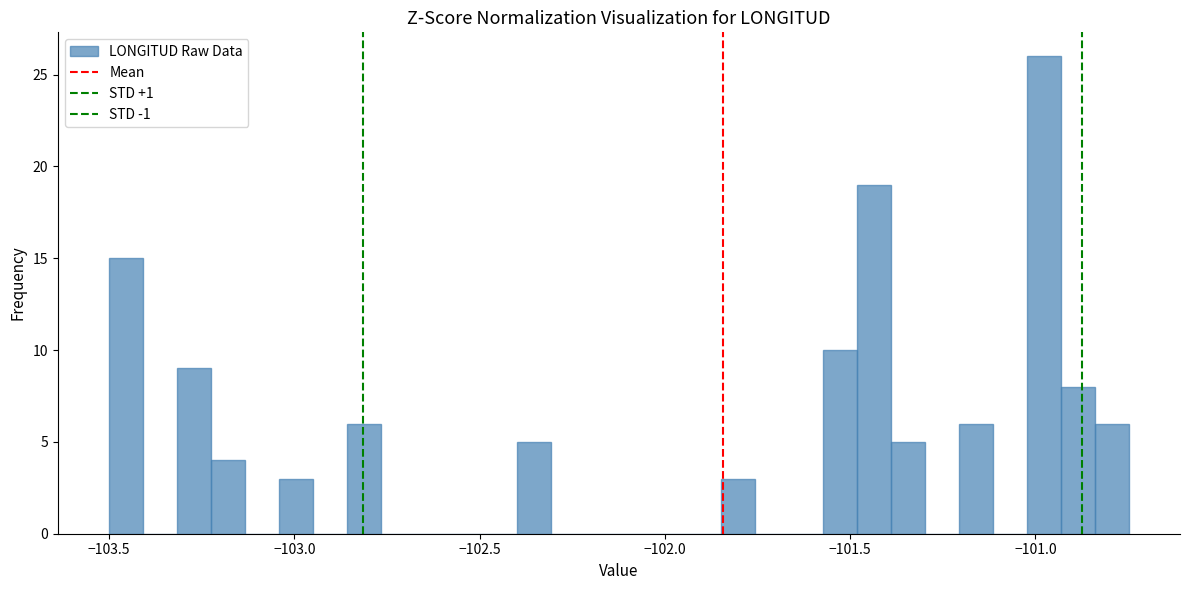

Read against the x-axis, roughly where is the centre of the tallest bar?

-101.00